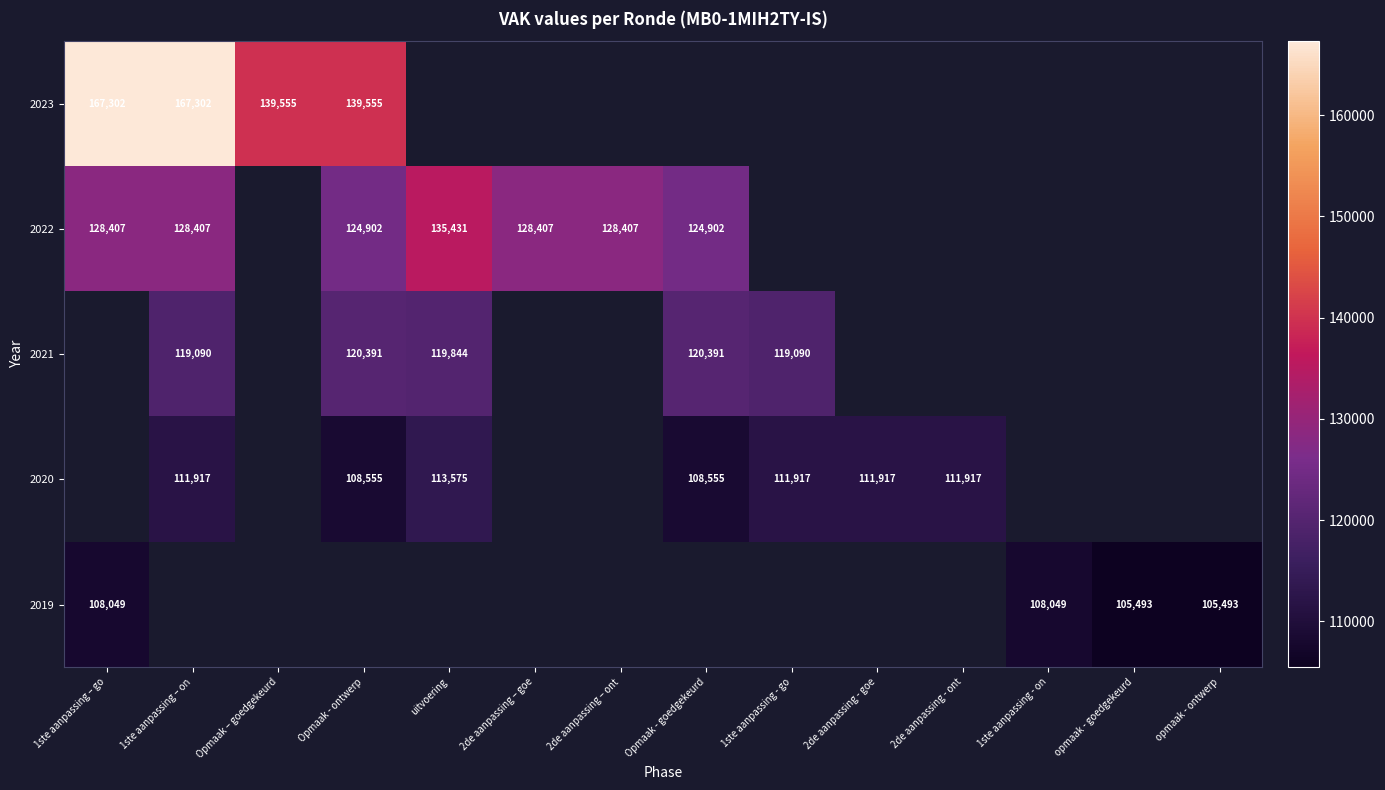

Count the number of data series in this chart.

5